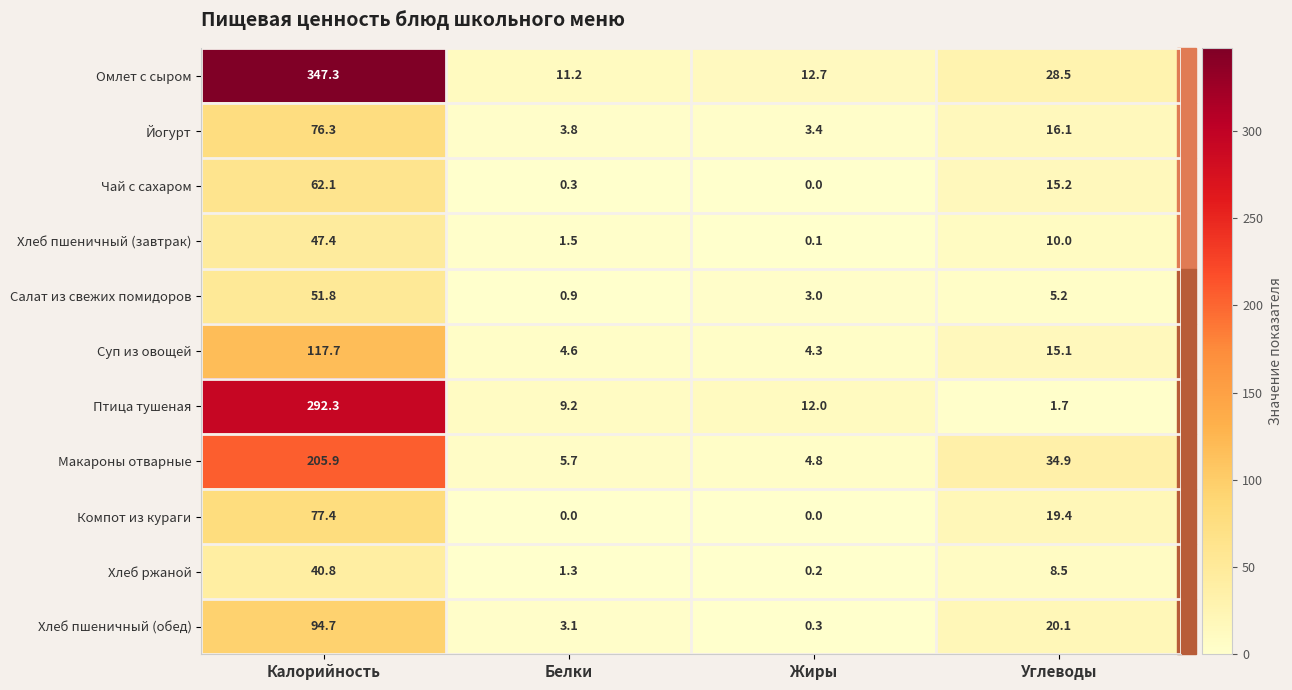

Which category has the highest value across all series?

Калорийность